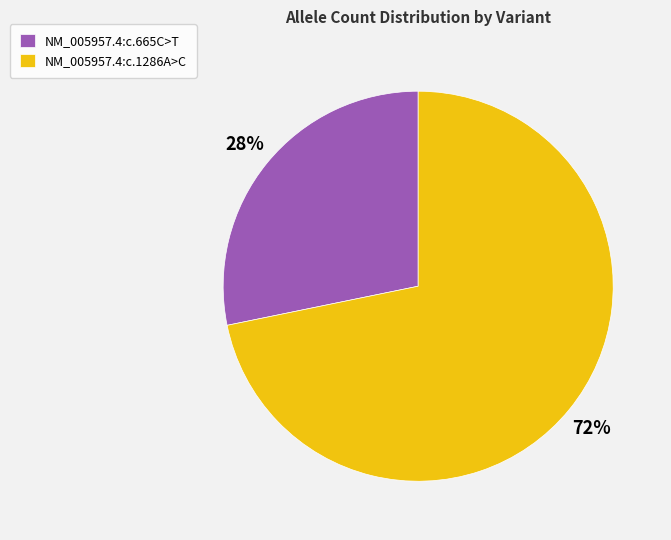

Which slice is the smallest?

NM_005957.4:c.665C>T